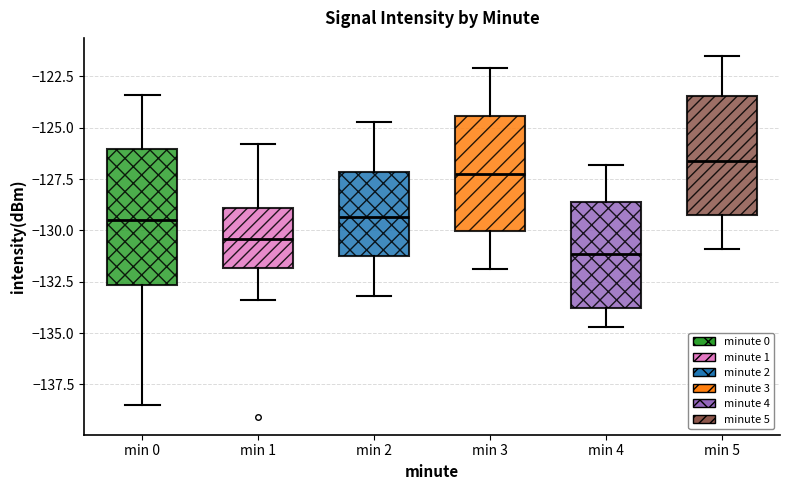

Reading left to right, read every box against the y-axis: the position of its median line, the range the box covers, and the ends of its whiskers. The values are not printed on the chart, so give them approximately, as read against the axis.

min 0: median -129.5, box -132.5 to -126.0, whiskers -138.5 to -123.5
min 1: median -130.5, box -132.0 to -129.0, whiskers -133.5 to -126.0
min 2: median -129.5, box -131.0 to -127.0, whiskers -133.0 to -124.5
min 3: median -127.0, box -130.0 to -124.5, whiskers -132.0 to -122.0
min 4: median -131.0, box -134.0 to -128.5, whiskers -134.5 to -127.0
min 5: median -126.5, box -129.0 to -123.5, whiskers -131.0 to -121.5